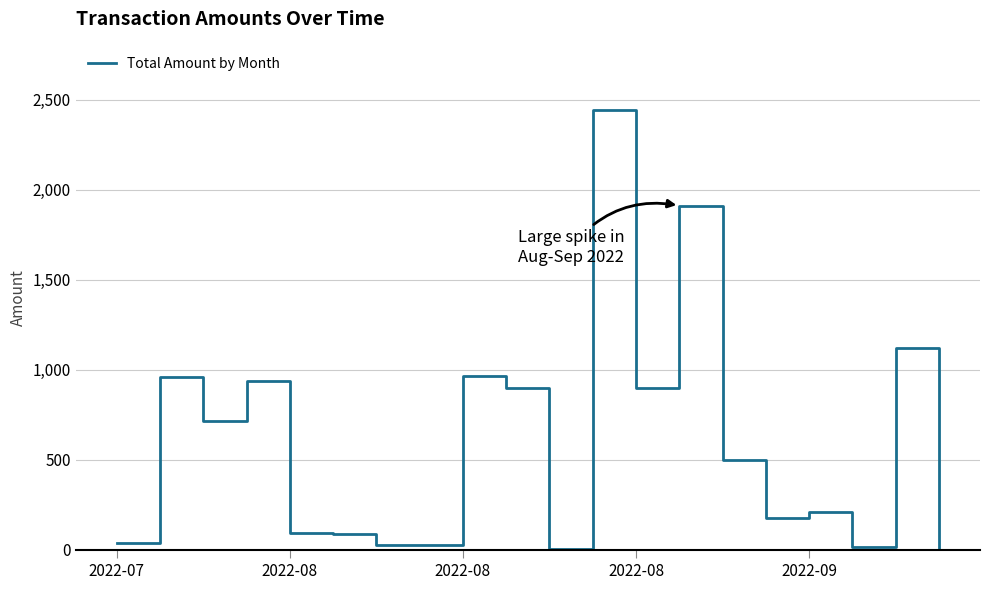

What is the maximum value shown in the chart?

2440.0